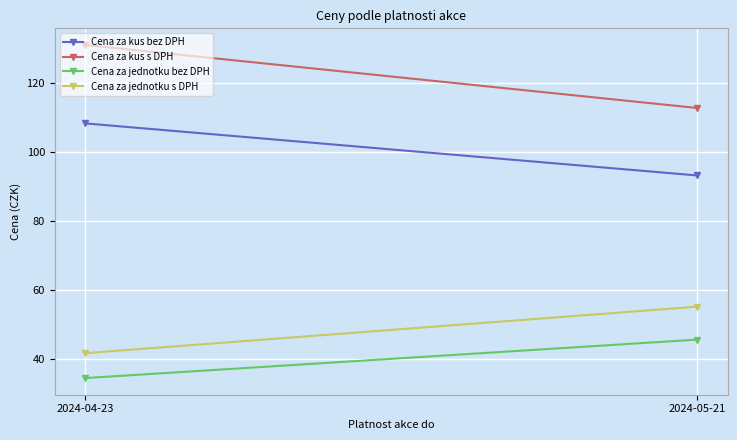

List the labels in order of Cena za kus s DPH value, largest first.

2024-04-23, 2024-05-21